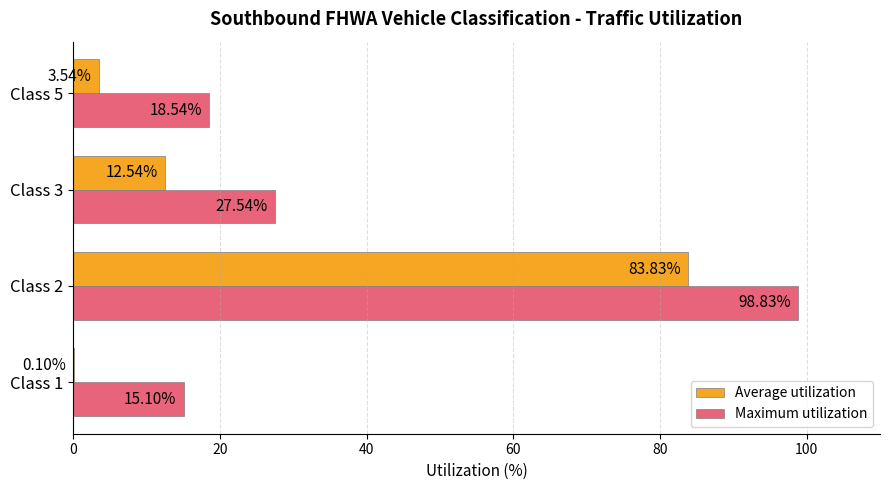

Which series has the largest total across all categories?

Maximum utilization